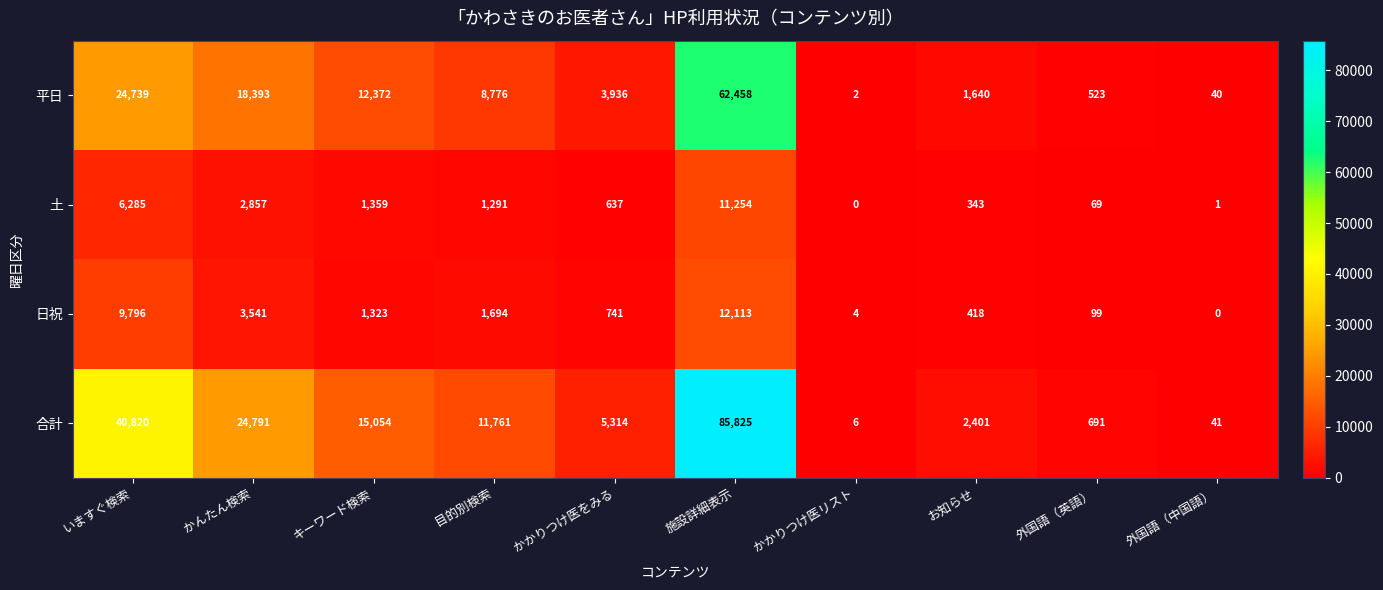

Which series has the largest range (max minus min)?

合計